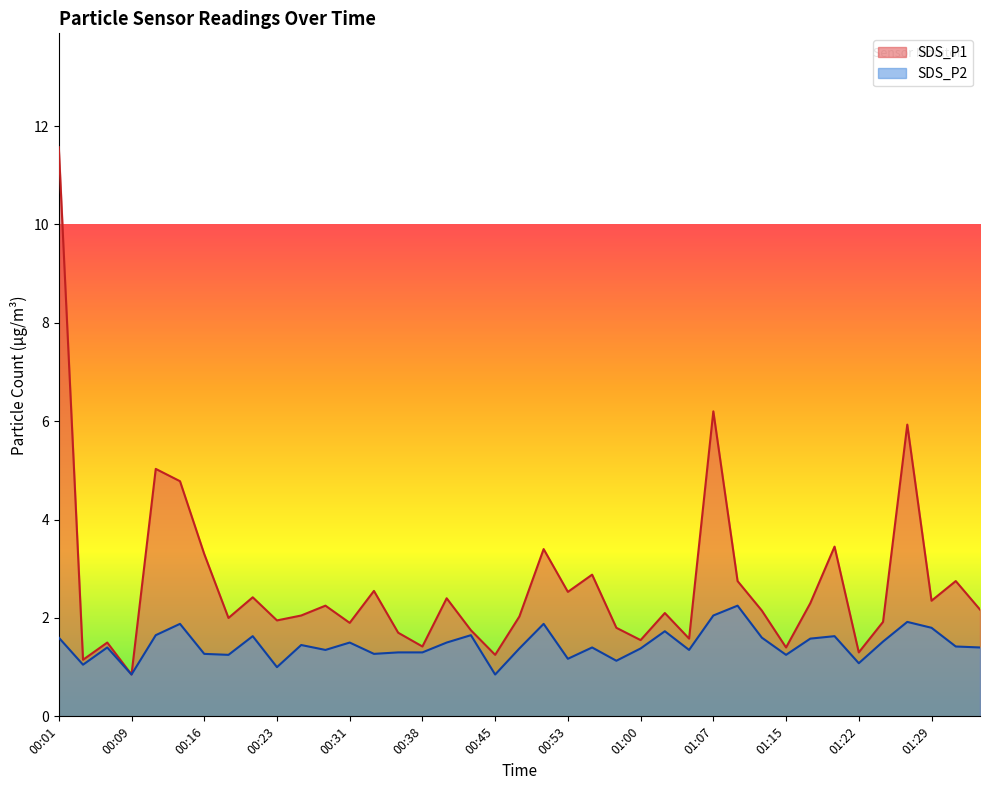

What is the difference between the maximum and minimum values in the SDS_P1 series?

10.7